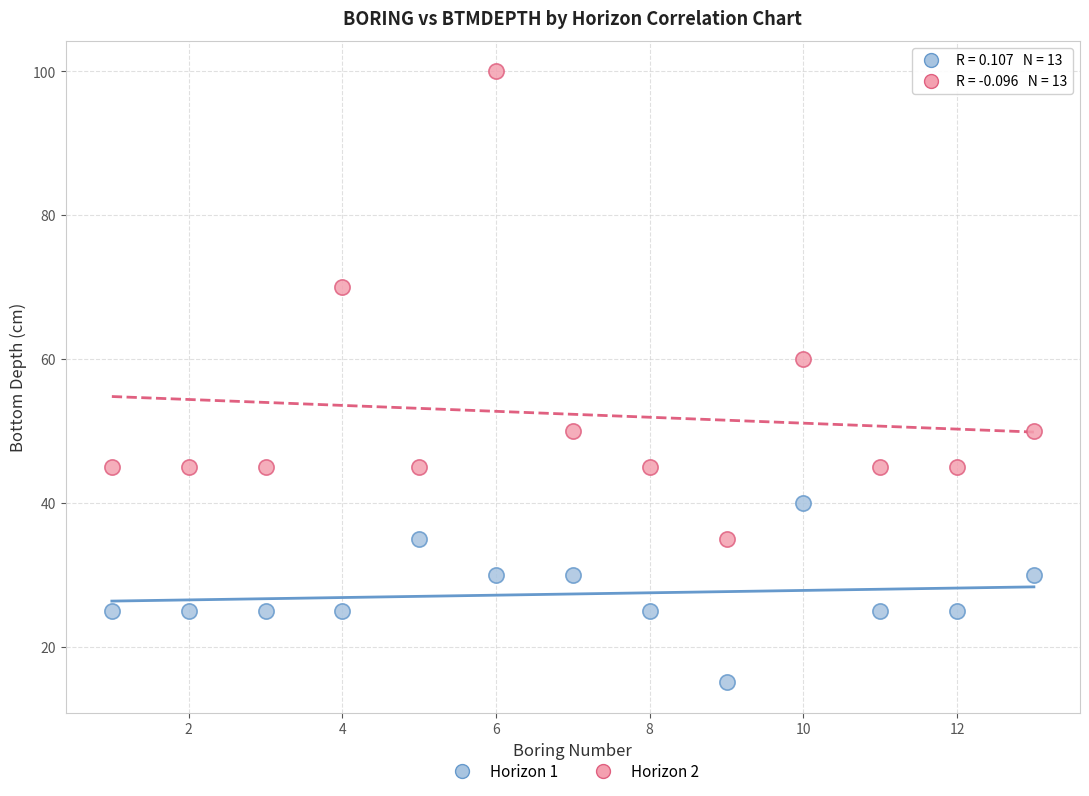

Which series has the largest Y range (max minus min)?

Horizon 2